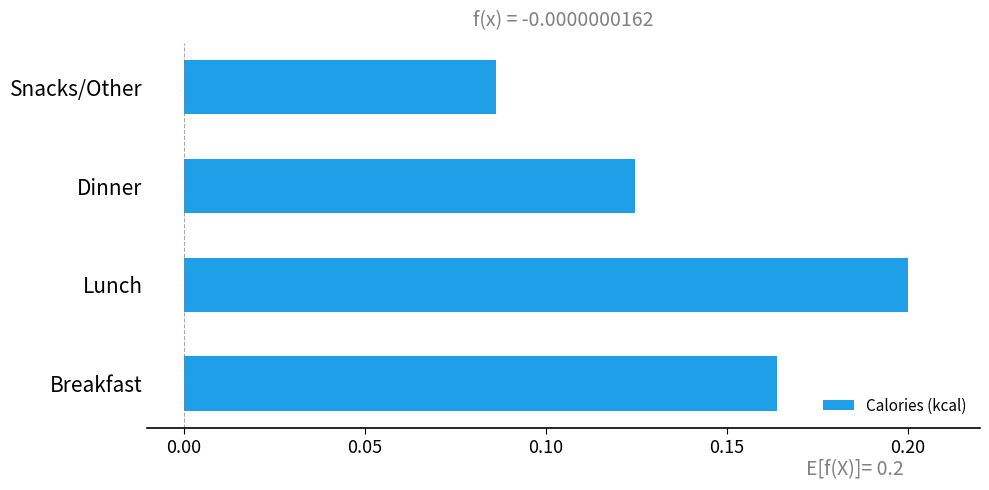

What is the sum of all values?

0.6